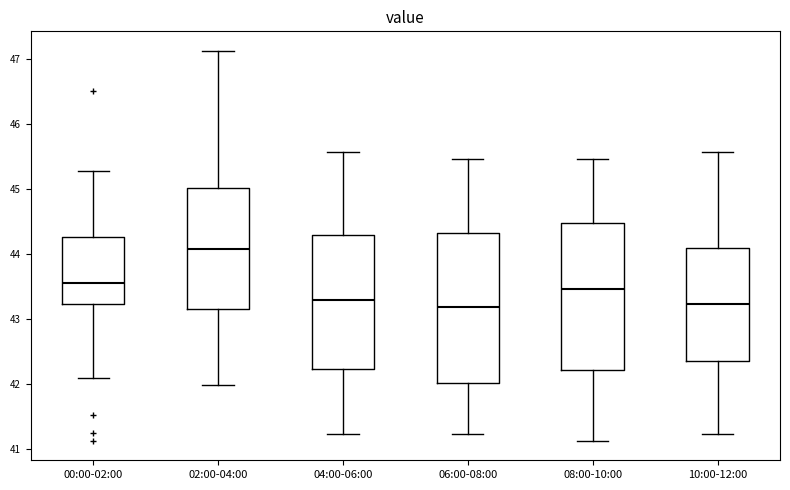

Where is the lower edge of the box for 10:00-12:00 on the y-axis? The values are not printed on the chart, so give them approximately, as read against the axis.

42.3